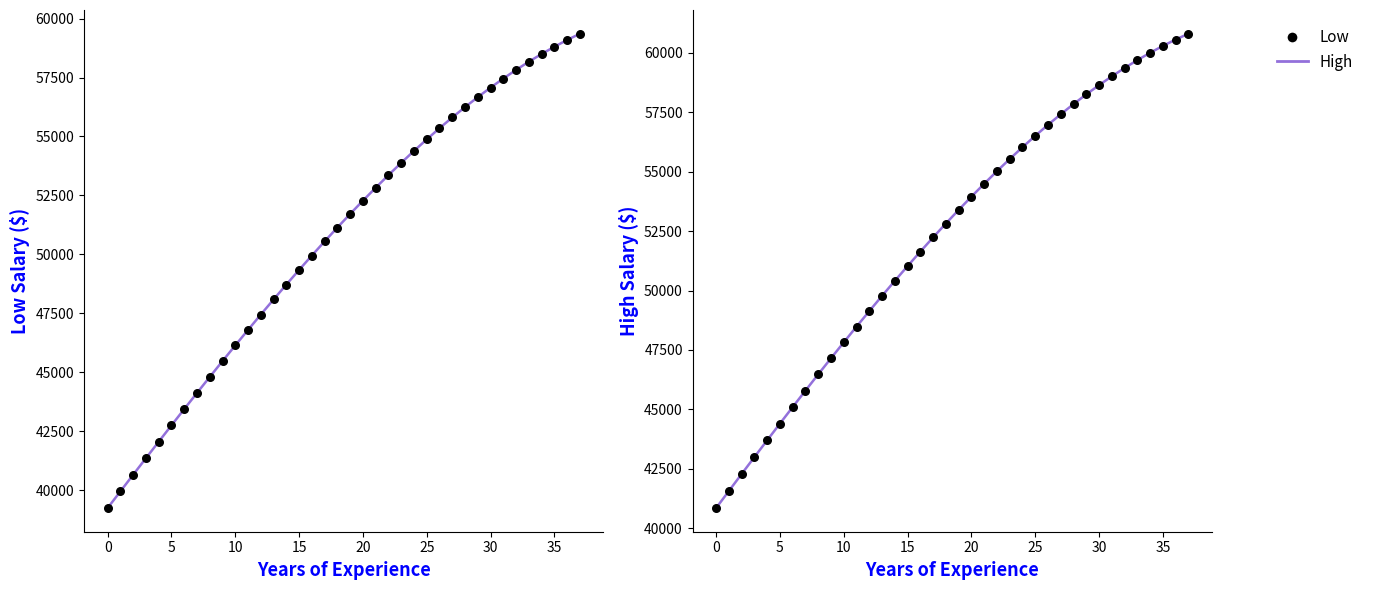

What is the total value across all series at 36?

239292.2